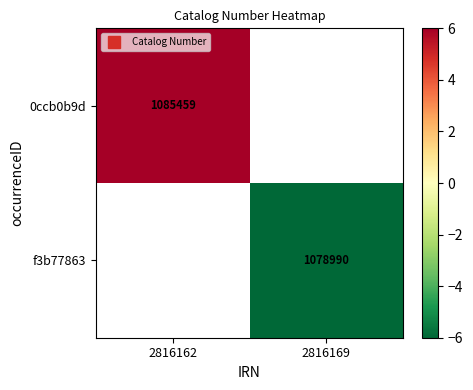

Rank the series at 2816169 from highest to lowest value.

0ccb0b9d, f3b77863